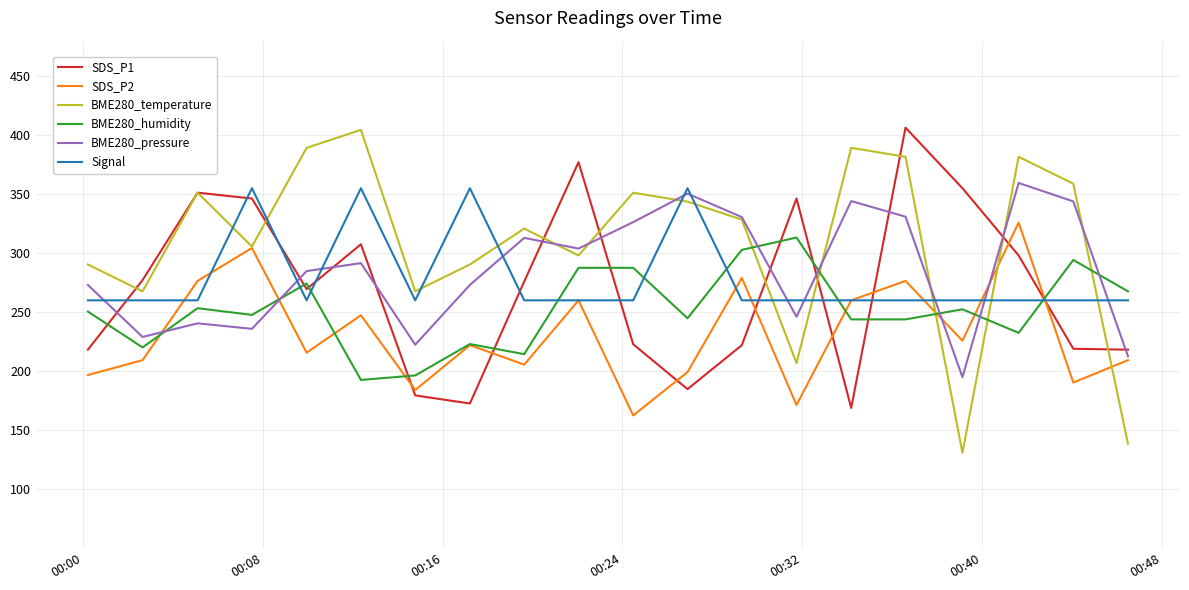

Which series has the widest spread of values?

BME280_temperature